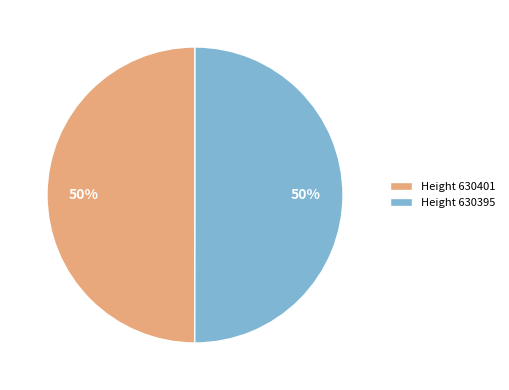

Approximately how many times larger is the value at Height 630395 compared to Height 630401?

1.0